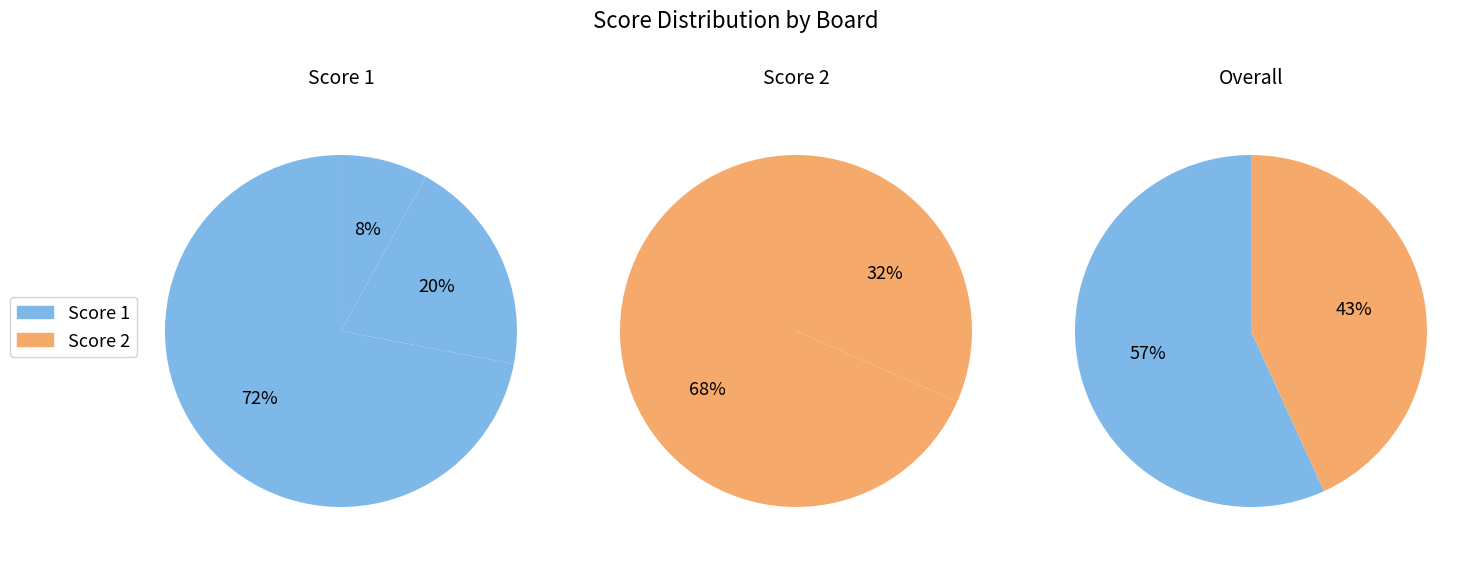

Between 2 and 3, which series saw the biggest shift?

Score 1